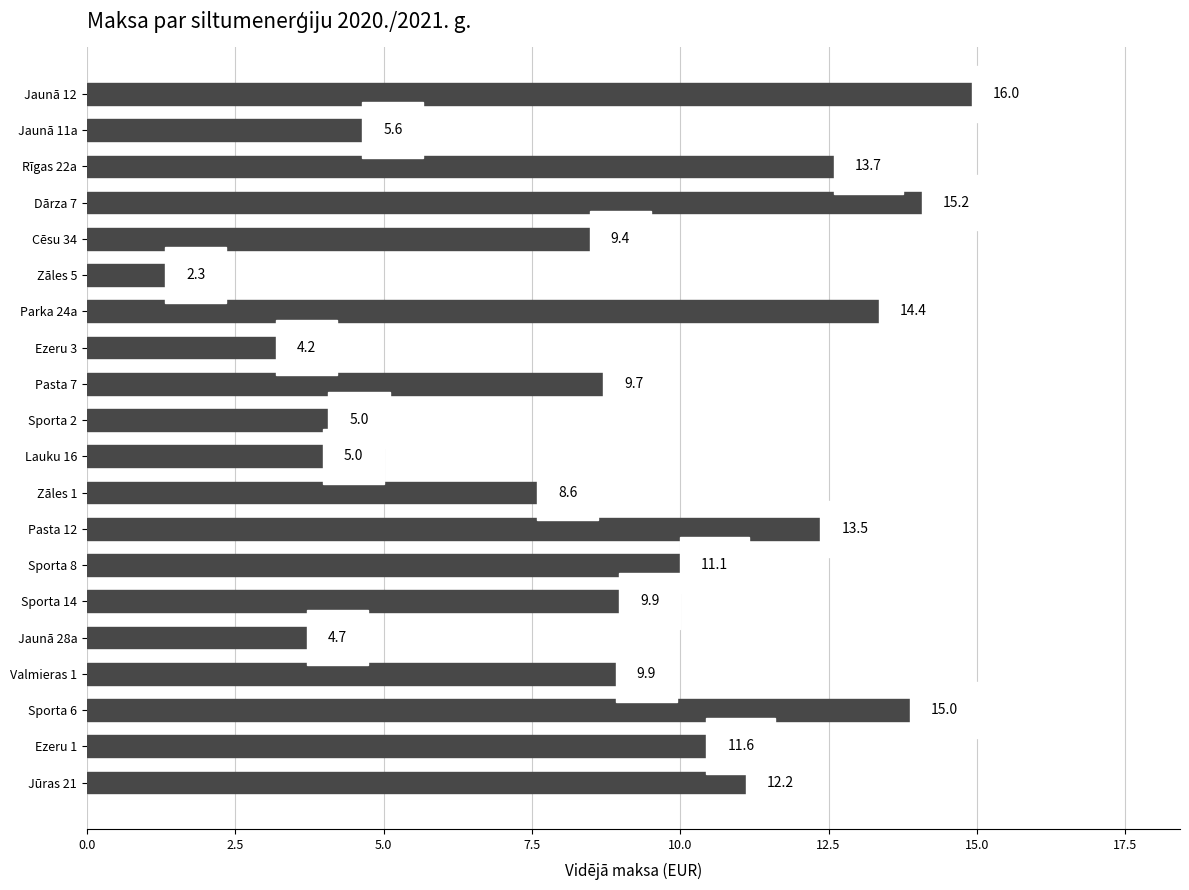

The value at Jūras 21 is 12.2. True or false?

True